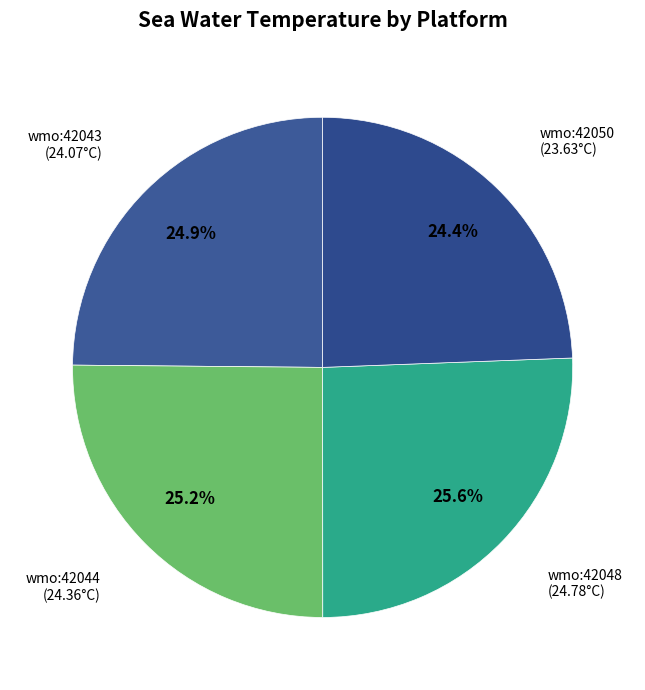

Rank the categories by value from lowest to highest.

ioos:station:wmo:42050, ioos:station:wmo:42043, ioos:station:wmo:42044, ioos:station:wmo:42048